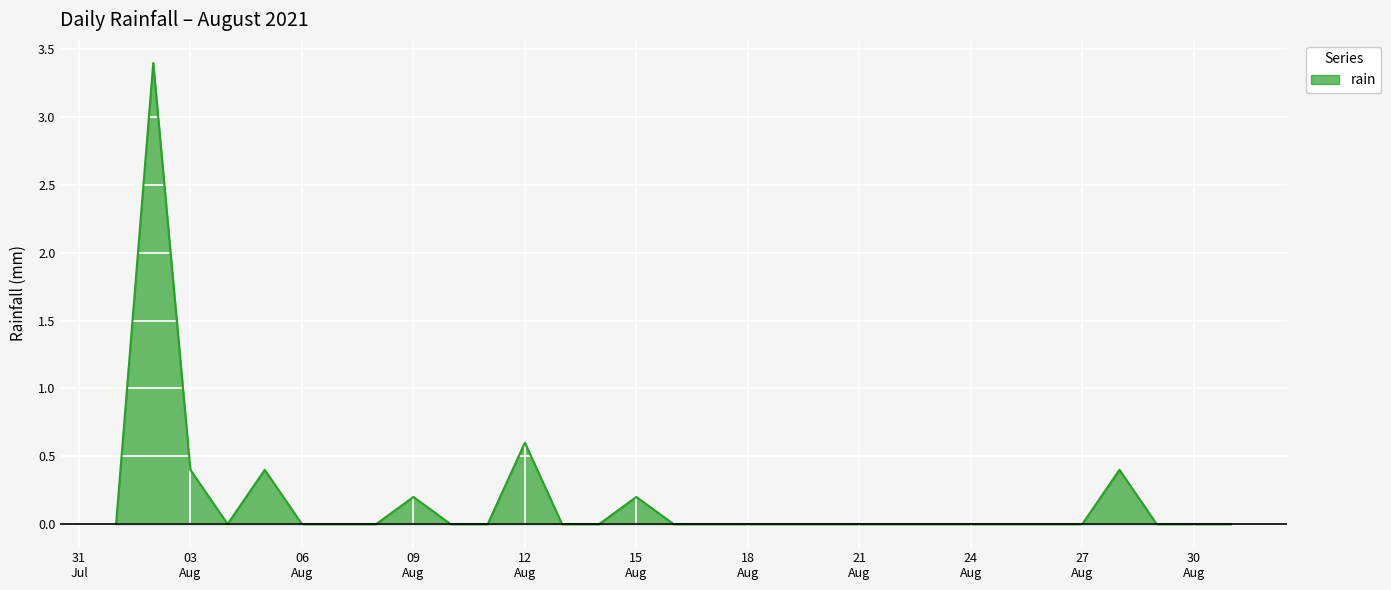

What is the greatest value displayed?

3.4